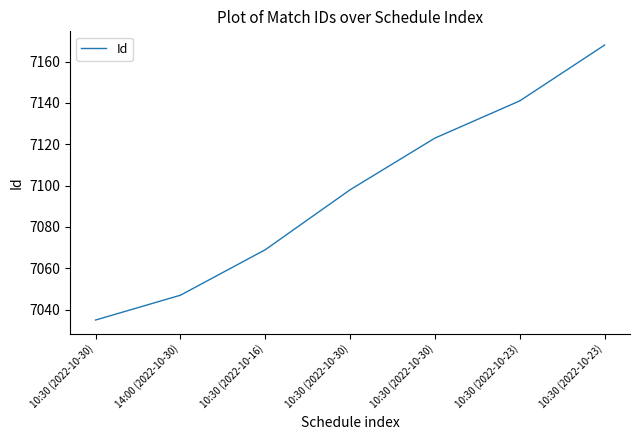

Is it true that the value at 14:00 (2022-10-30) is 7047?

True